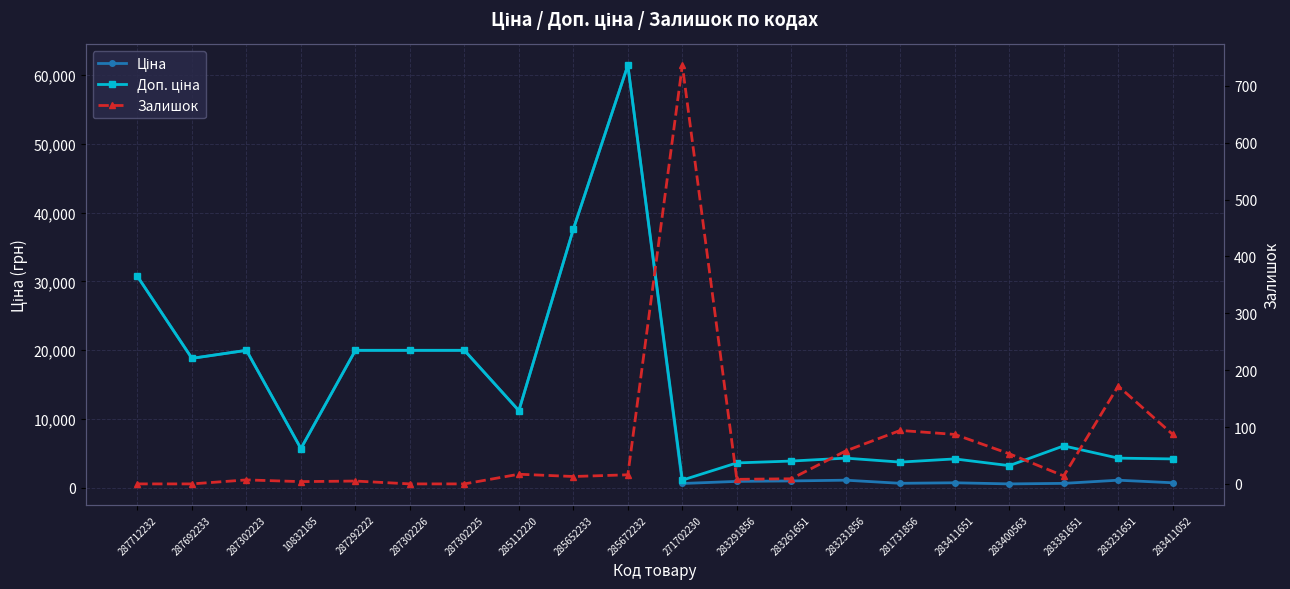

Rank the series at 281731856 from lowest to highest value.

Залишок, Ціна, Доп. ціна